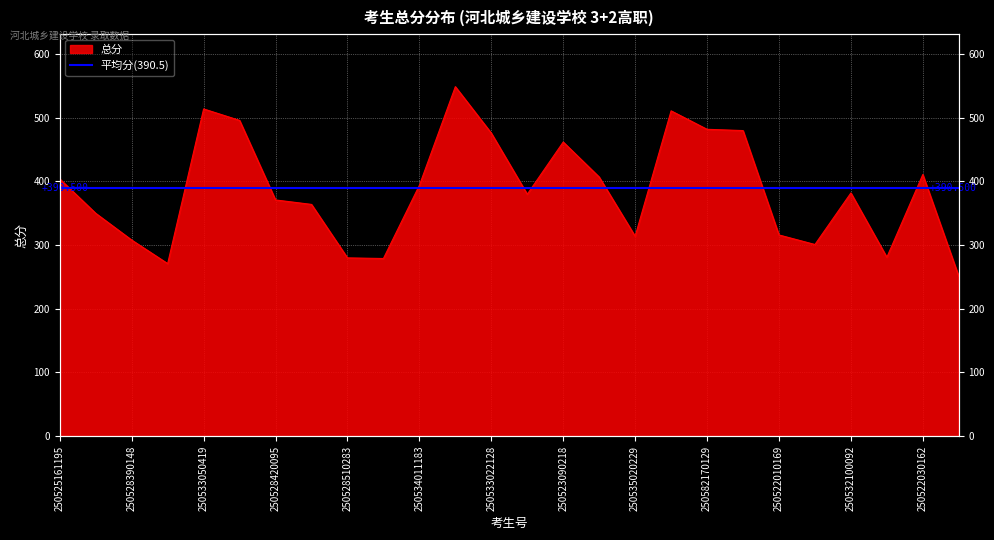

Rank the categories by value from lowest to highest.

250524010104, 250525090169, 250534120189, 250528510283, 250503120857, 250524020452, 250528390148, 250535020229, 250522010169, 250531100152, 250502070998, 250528420095, 250523020395, 250532100092, 250534011183, 250525161195, 250534050308, 250522030162, 250523090218, 250533022128, 250525120046, 250582170129, 250531070434, 250581030278, 250533050419, 250523030067